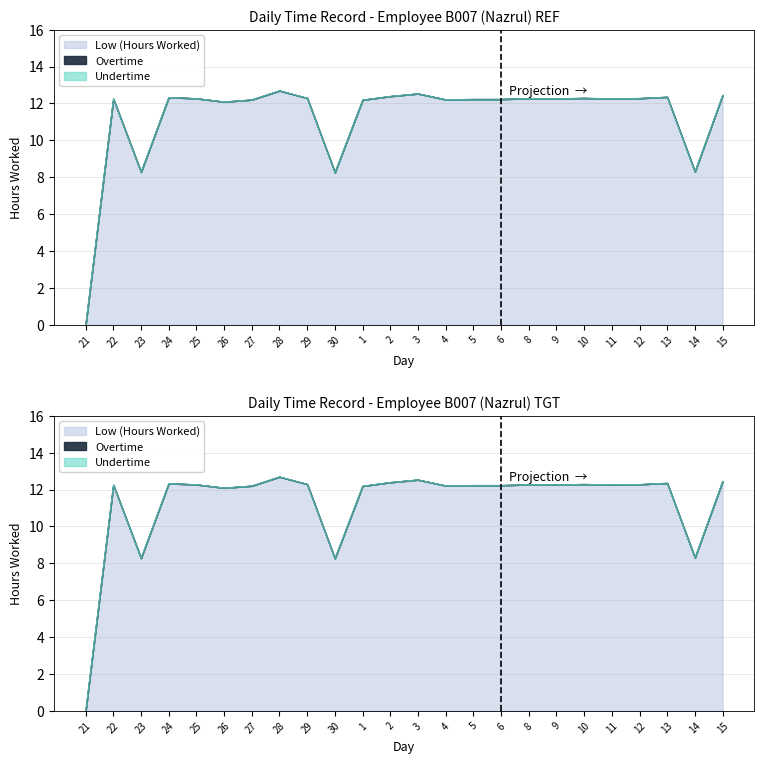

True or false: Overtime and Undertime intersect in this chart.

False